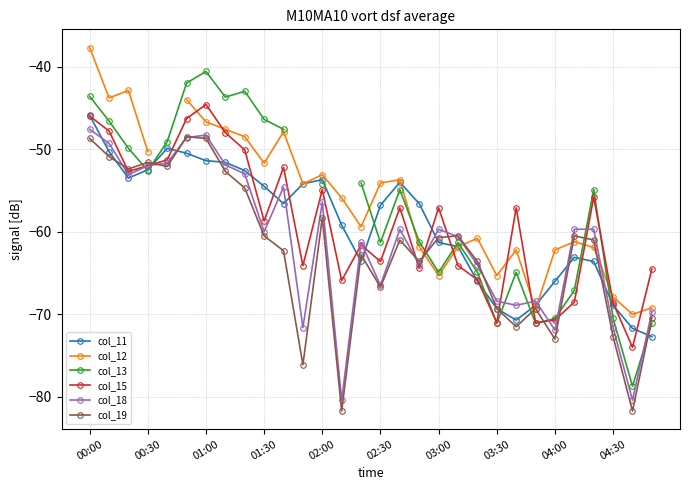

True or false: col_18 and col_19 intersect in this chart.

True